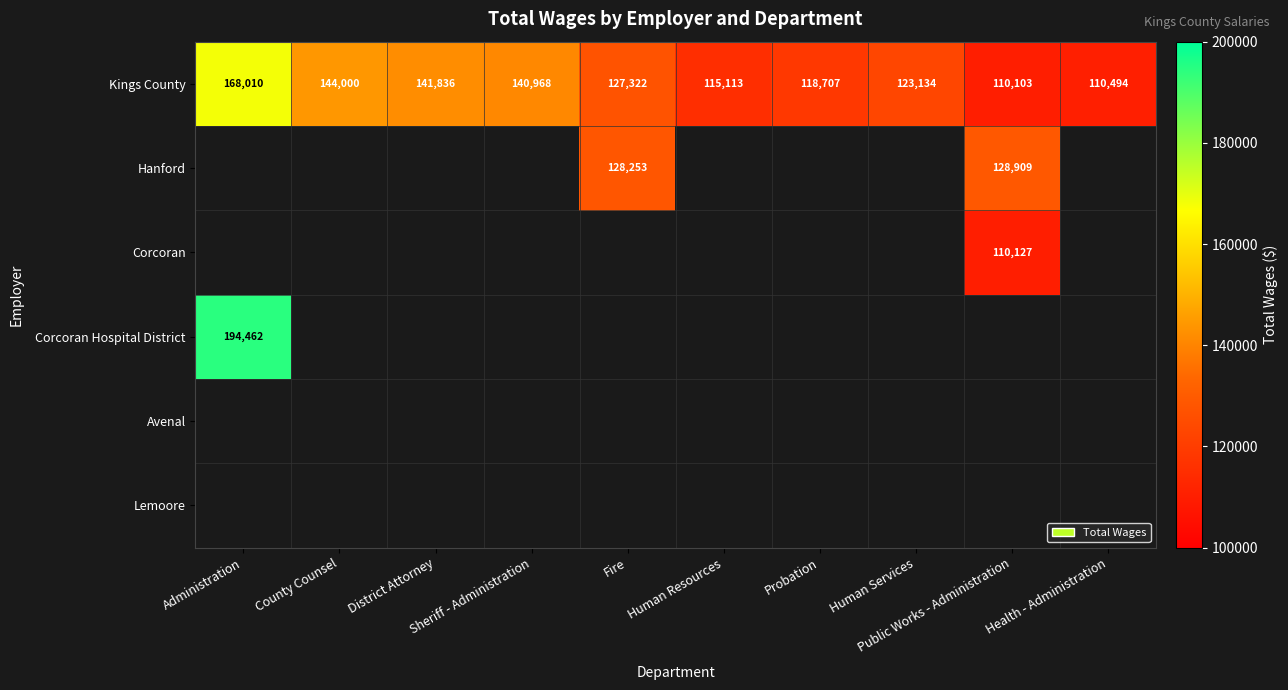

What is the greatest value displayed?

194462.0